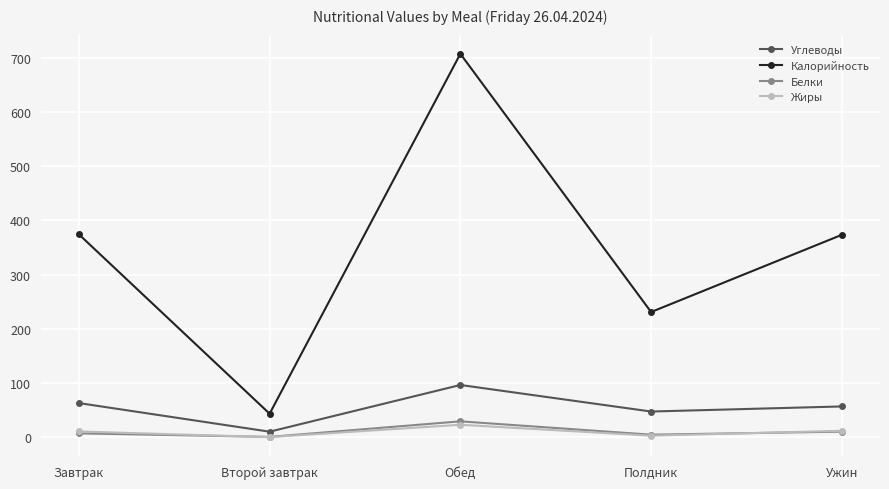

How many lines are shown in the chart?

4